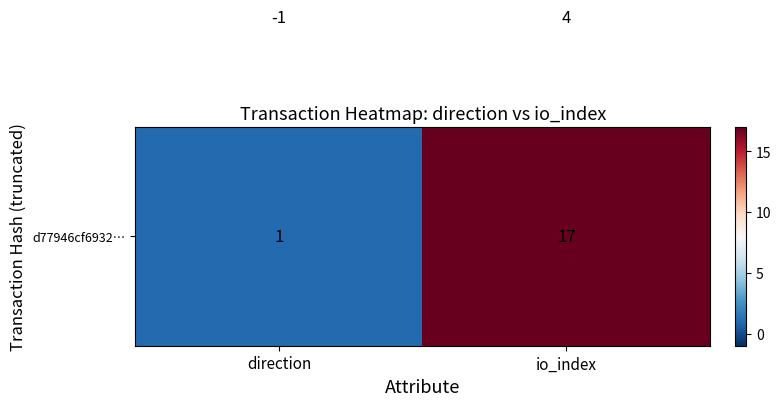

What is the spread (max minus min) of values at io_index?

13